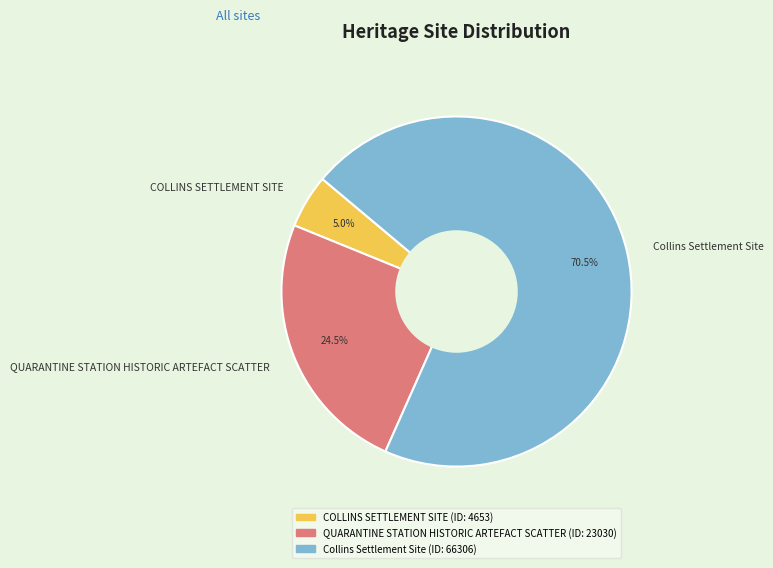

Rank the categories by value from highest to lowest.

Collins Settlement Site, QUARANTINE STATION HISTORIC ARTEFACT SCATTER, COLLINS SETTLEMENT SITE